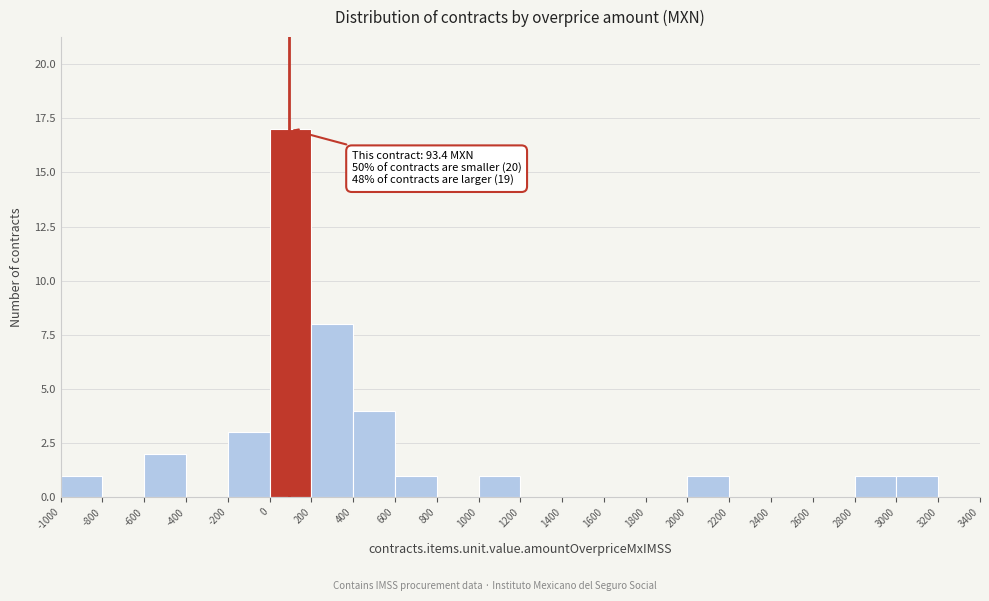

Over which range of the x-axis is the bar tallest?

0 to 200